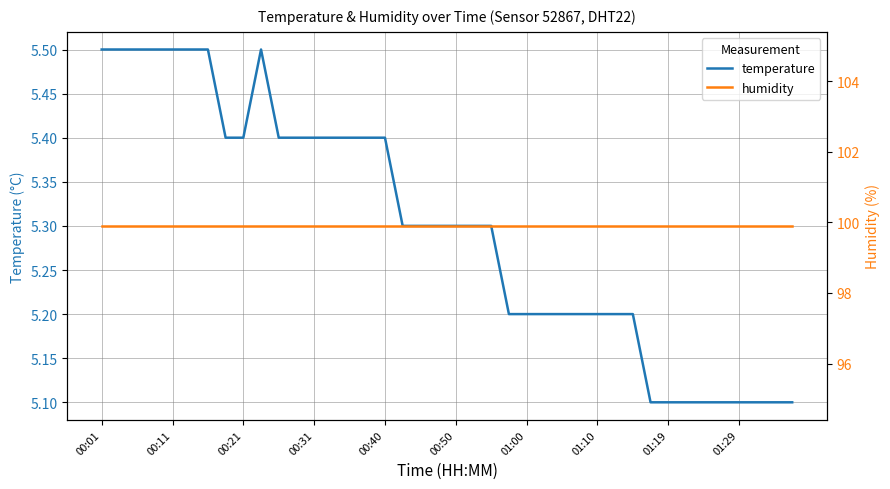

What is the total value across all series at 00:21?

105.4